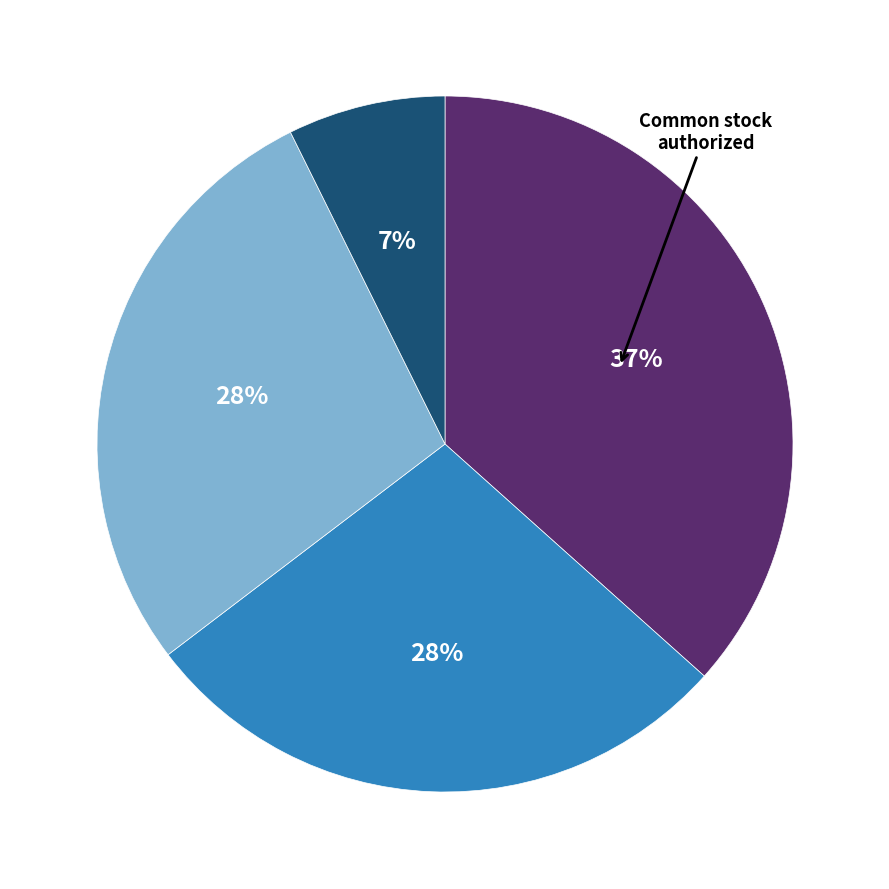

Is there any slice that represents more than half of the pie?

No